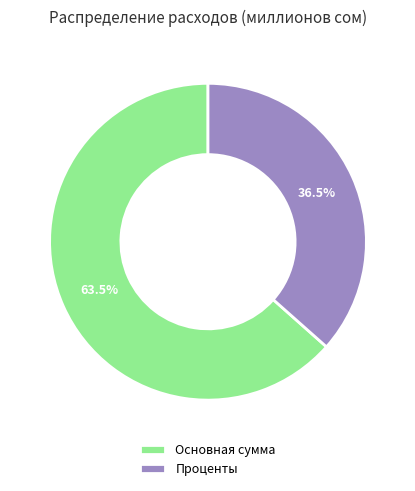

What percentage do Проценты and Основная сумма together represent?

100.0%